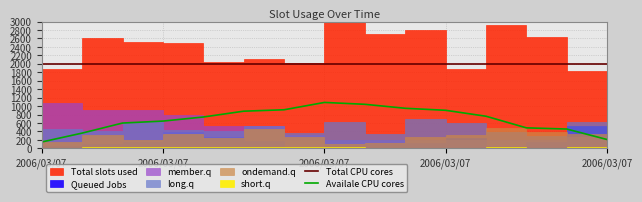

What is the sum of all Total CPU cores values?

30000.0